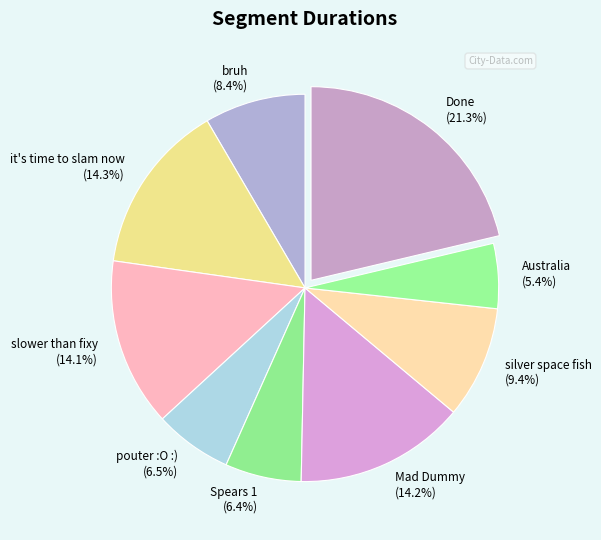

Does any single category account for the majority?

No